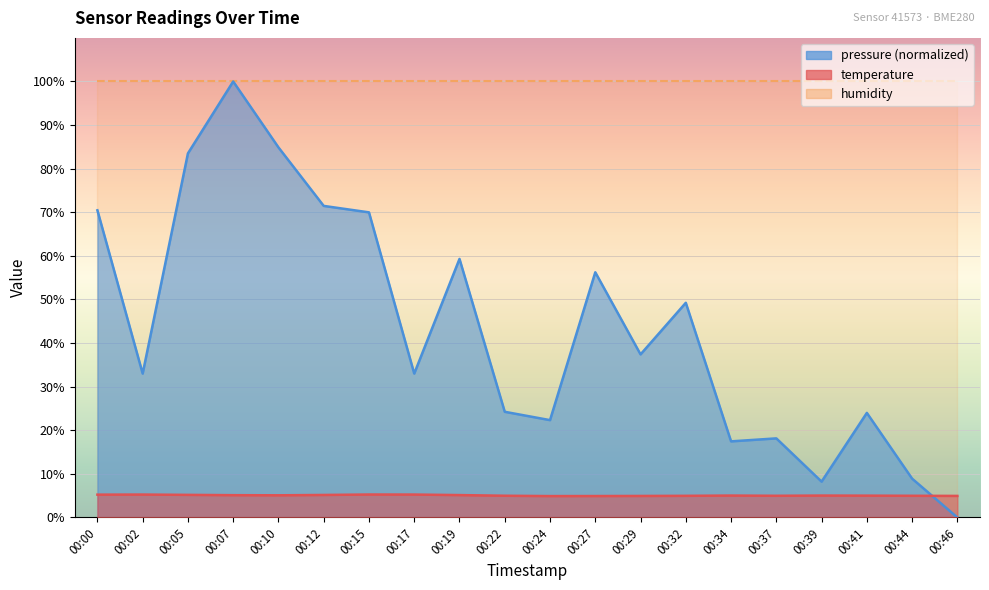

True or false: temperature and pressure_norm intersect in this chart.

True